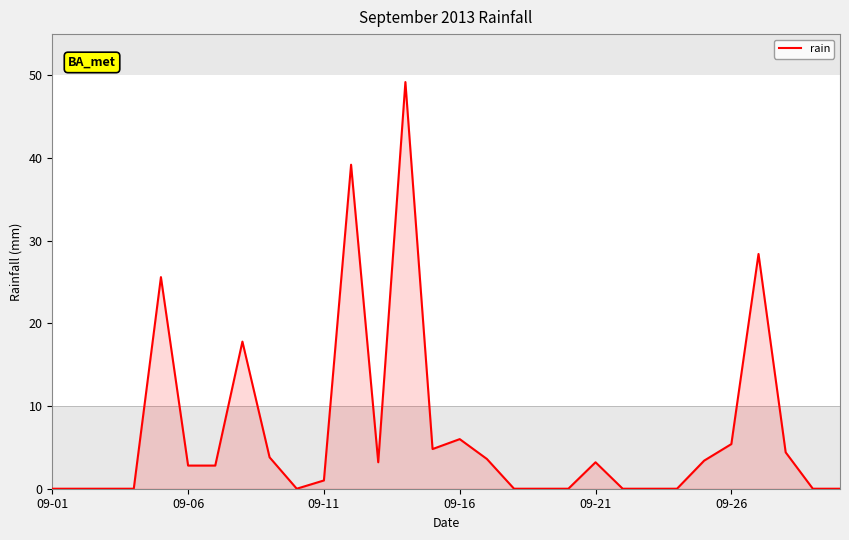

What is the greatest value displayed?

49.2